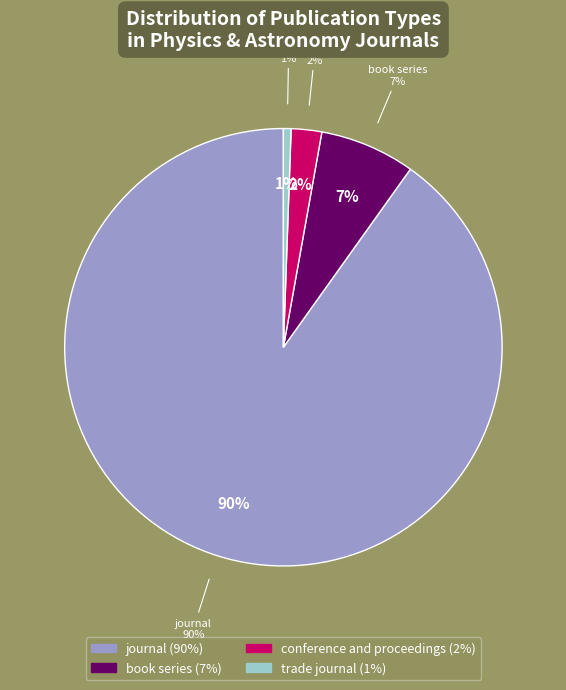

Does journal account for over 50% of the chart?

Yes